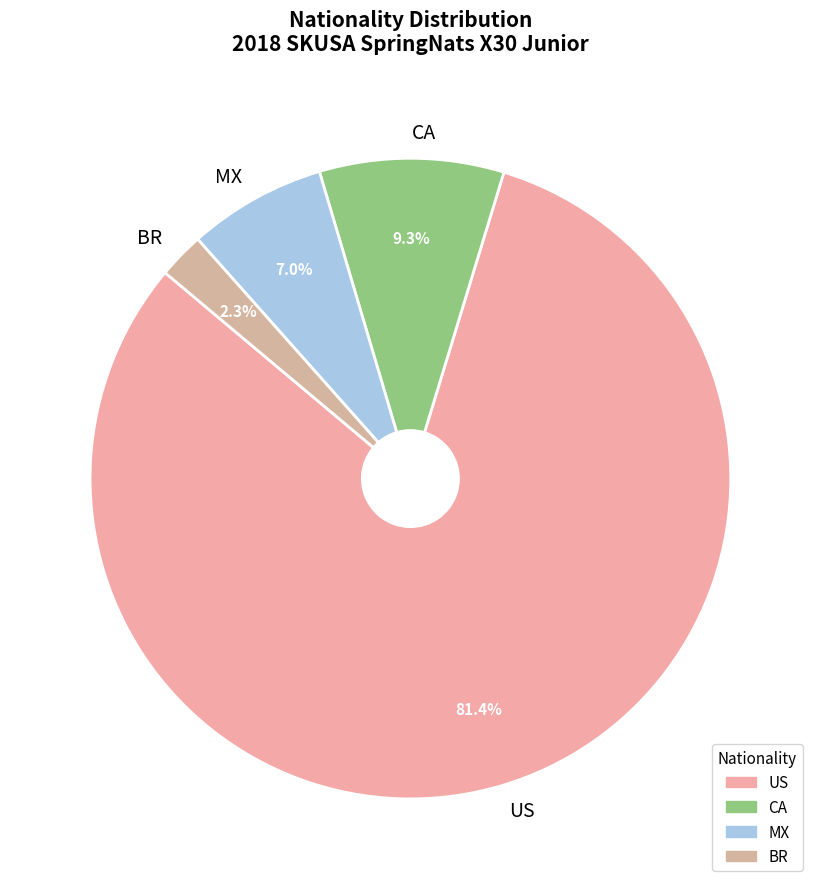

To the nearest percent, what is the average slice percentage?

25%